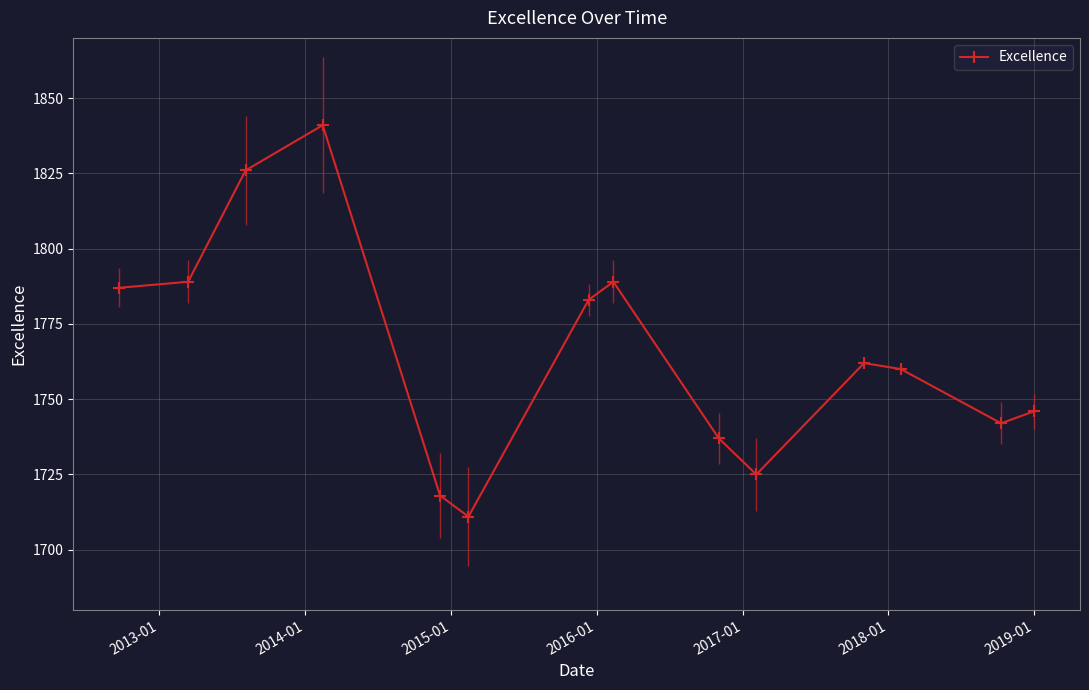

True or false: there are more than 2 points higher than both neighbors.

True